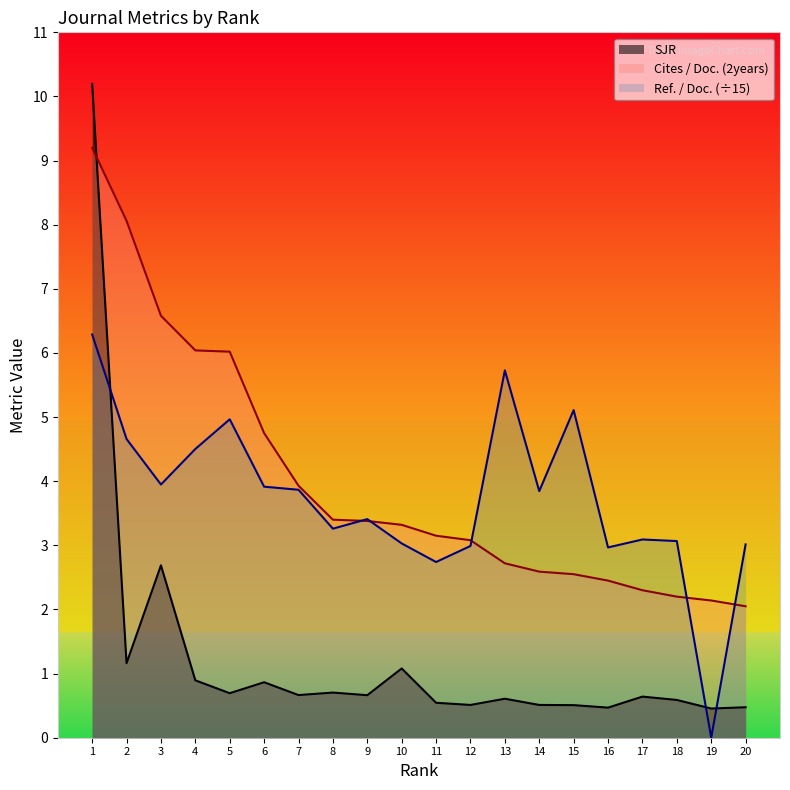

At how many categories does at least one series exceed 6?

5